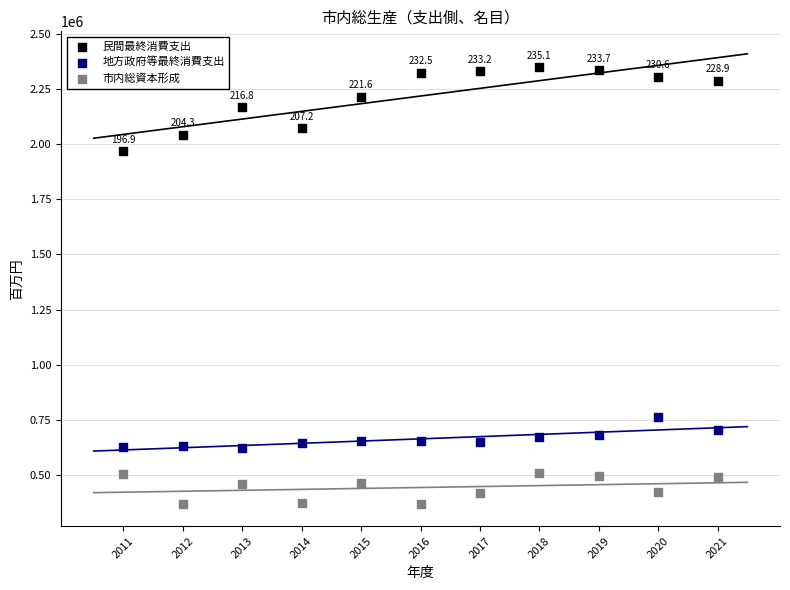

Across all data points, what is the range of X values (max minus min)?

10